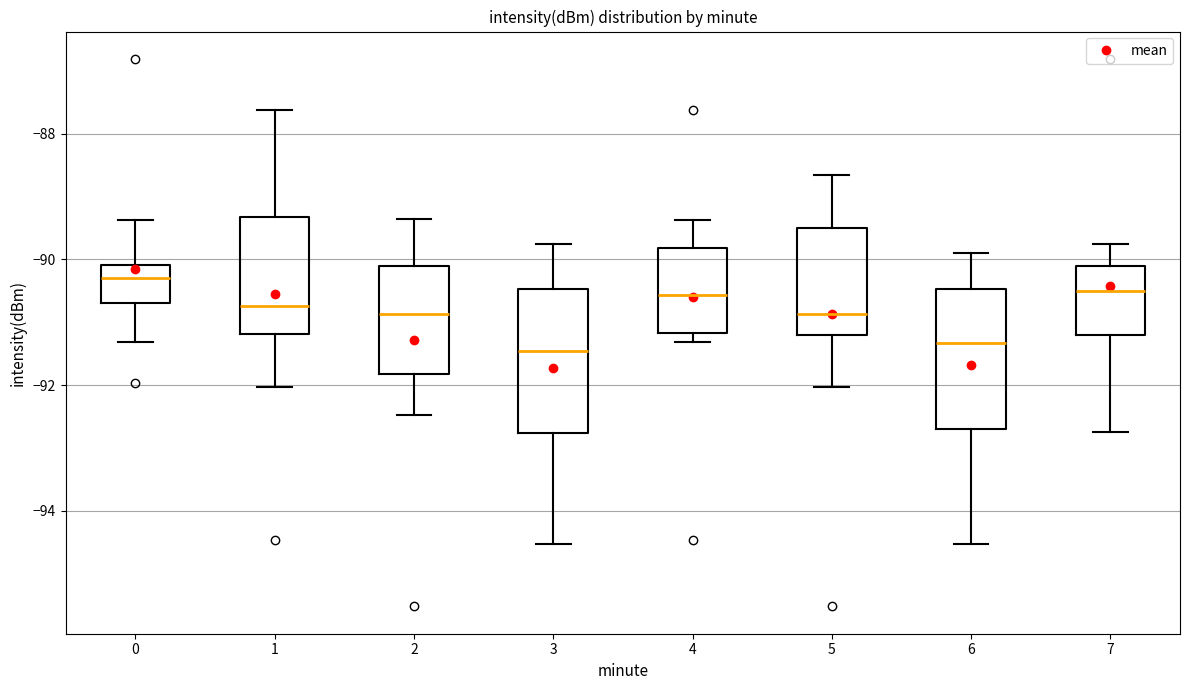

Reading left to right, transcribe this box plot: for each box, give where its median line is, the range the box spans, and where its two whiskers end, as read against the y-axis. The values are not printed on the chart, so give them approximately, as read against the axis.

0: median -90.2, box -90.6 to -90.0, whiskers -91.4 to -89.4
1: median -90.8, box -91.2 to -89.4, whiskers -92.0 to -87.6
2: median -90.8, box -91.8 to -90.2, whiskers -92.4 to -89.4
3: median -91.4, box -92.8 to -90.4, whiskers -94.6 to -89.8
4: median -90.6, box -91.2 to -89.8, whiskers -91.4 to -89.4
5: median -90.8, box -91.2 to -89.4, whiskers -92.0 to -88.6
6: median -91.4, box -92.6 to -90.4, whiskers -94.6 to -89.8
7: median -90.6, box -91.2 to -90.2, whiskers -92.8 to -89.8